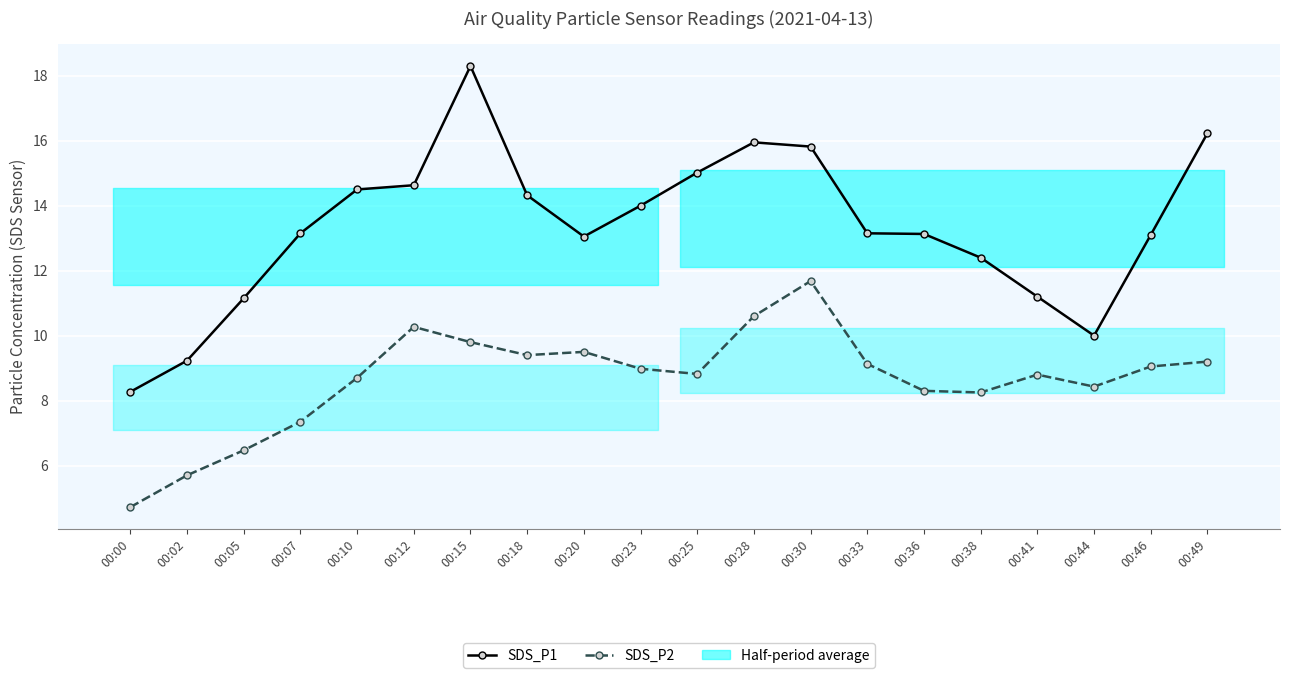

True or false: SDS_P1 and SDS_P2 cross at least once.

False